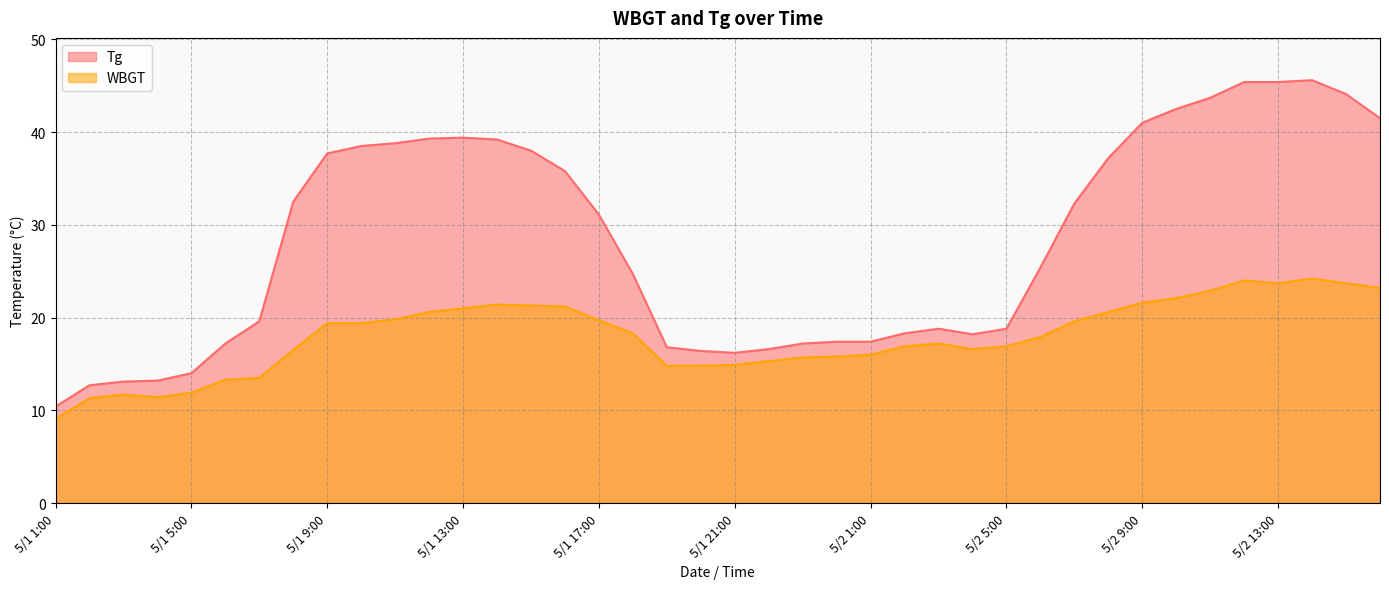

What is the maximum value for Tg?

45.6